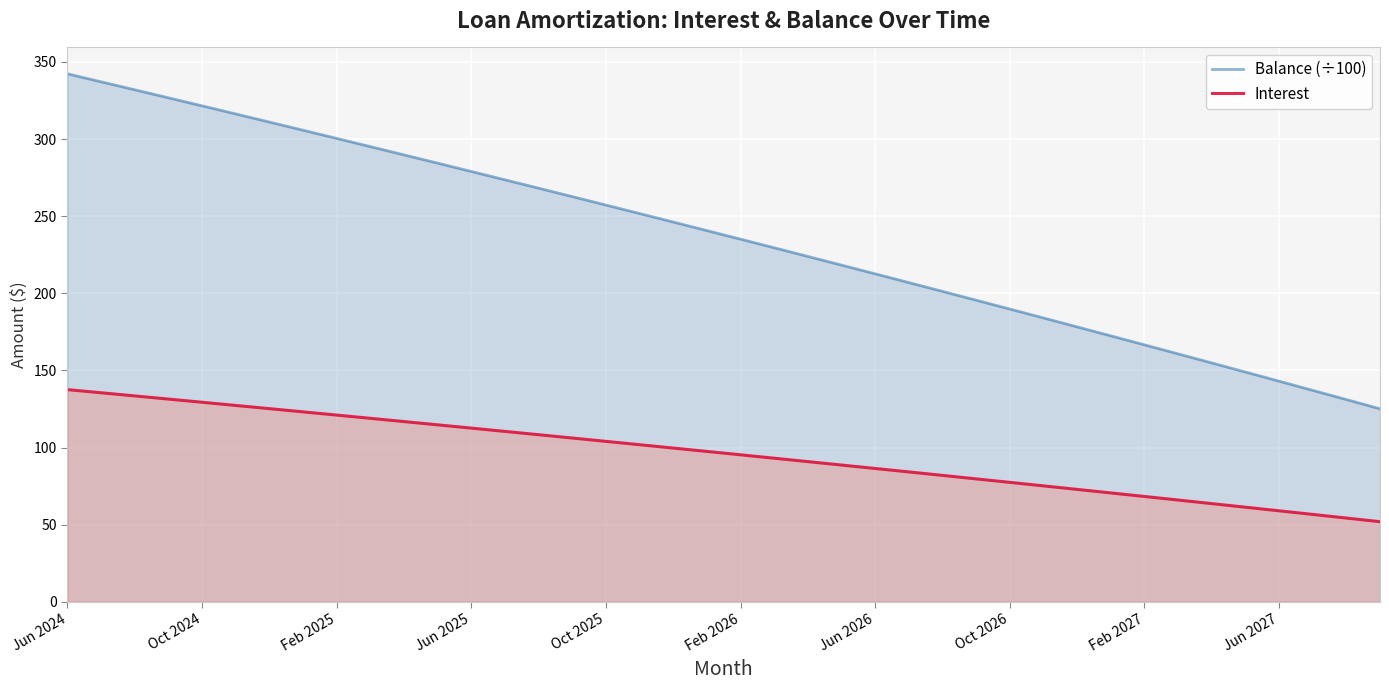

How many data points in Balance (÷100) are above 240?

20